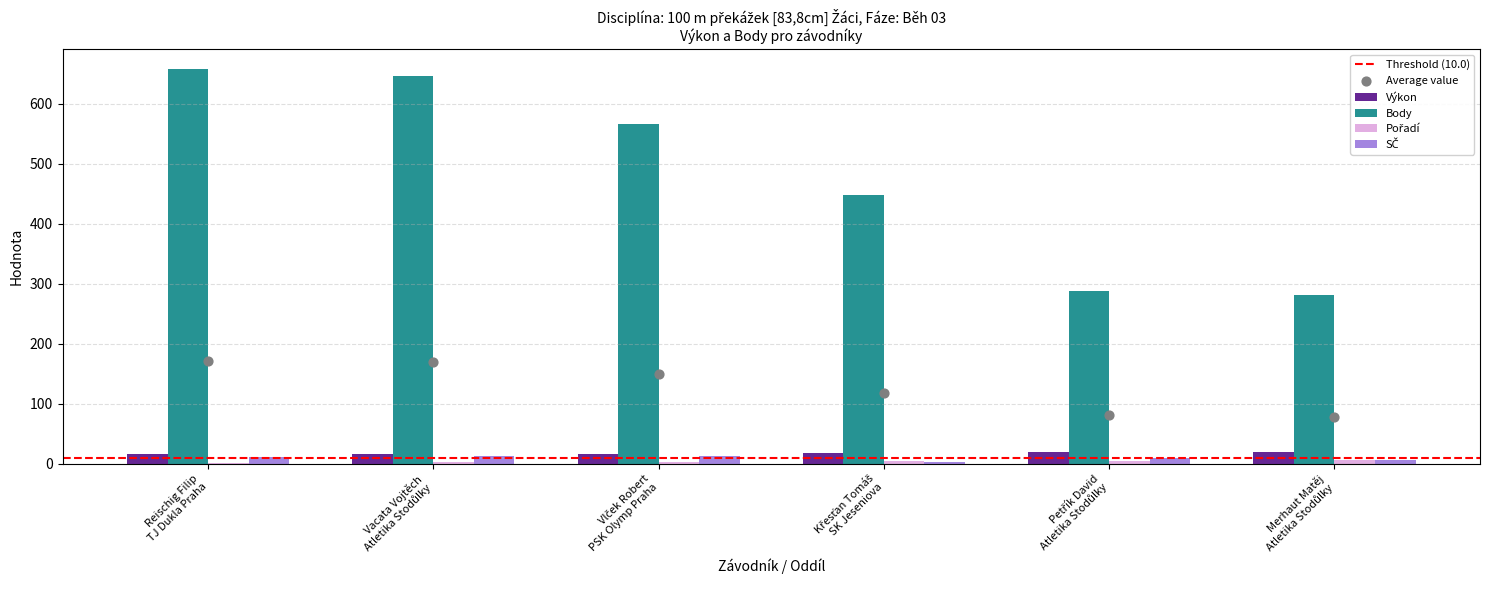

Which series contains the highest Y value?

Body